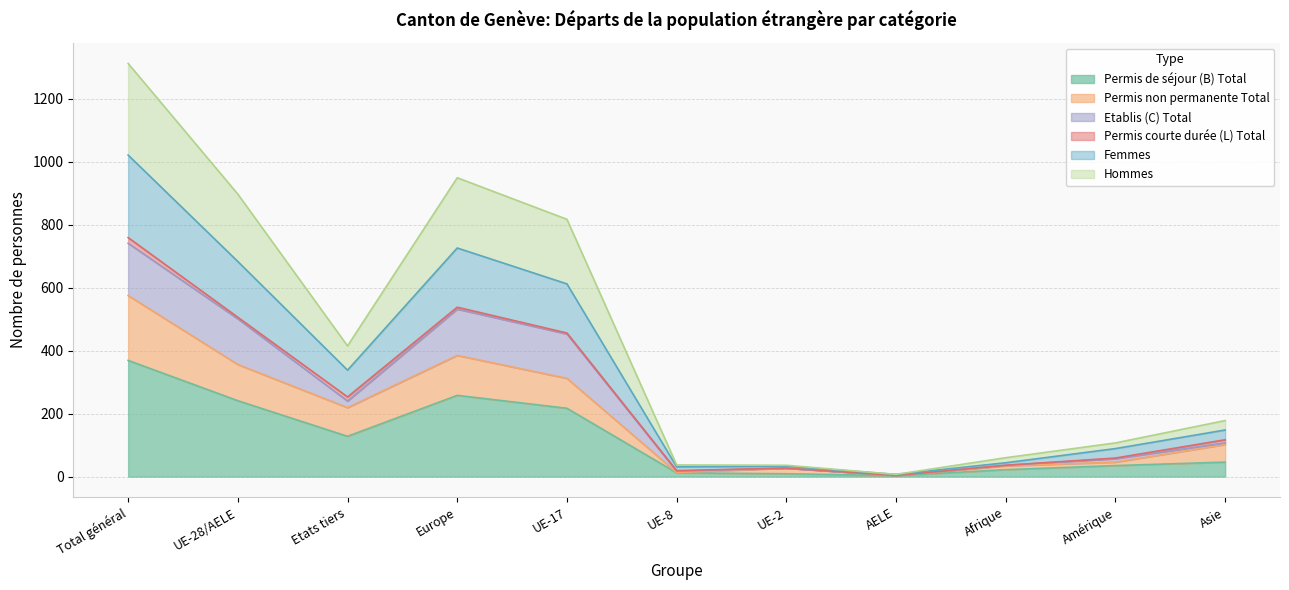

Which category has the highest value in the Permis de séjour (B) Total series?

Total général